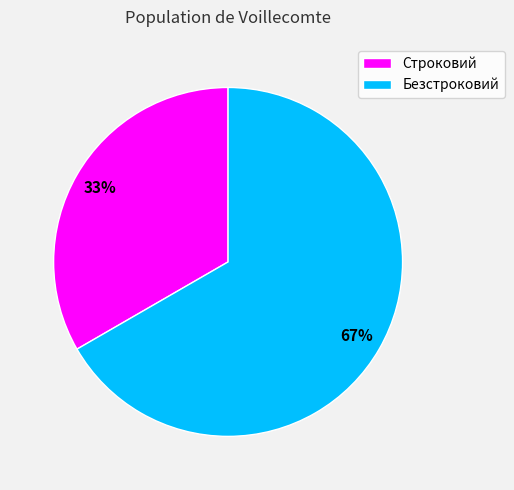

Which slice is the smallest?

Строковий